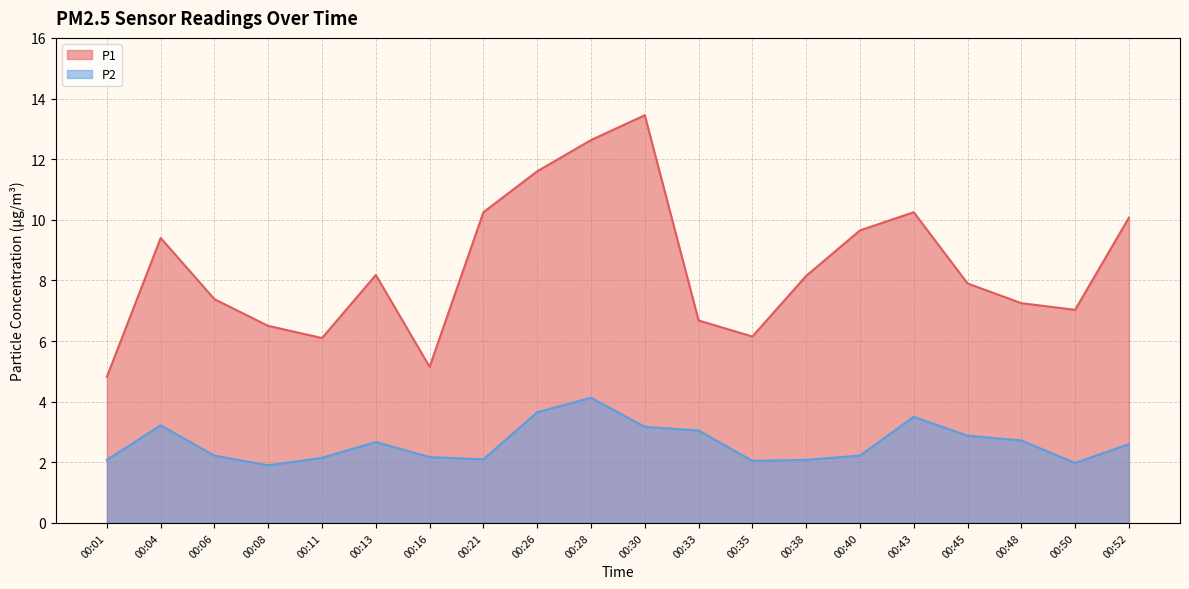

At which category does the chart reach its peak across all series?

00:30